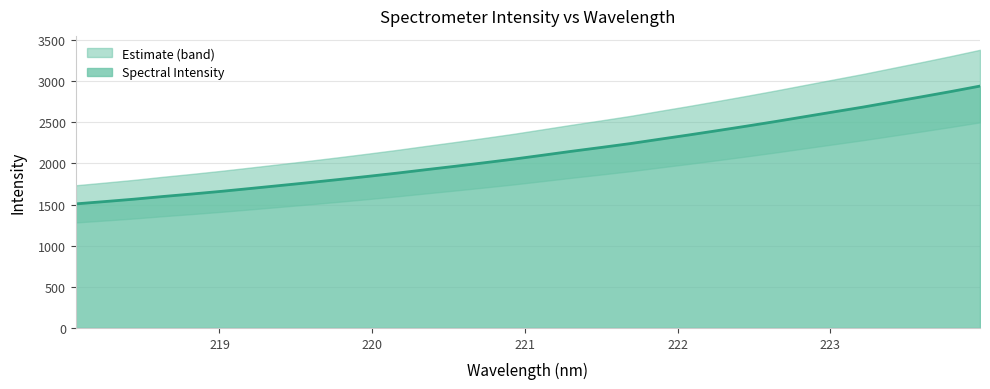

Approximately how many times larger is the value at 223.408 compared to 219.589?

1.6